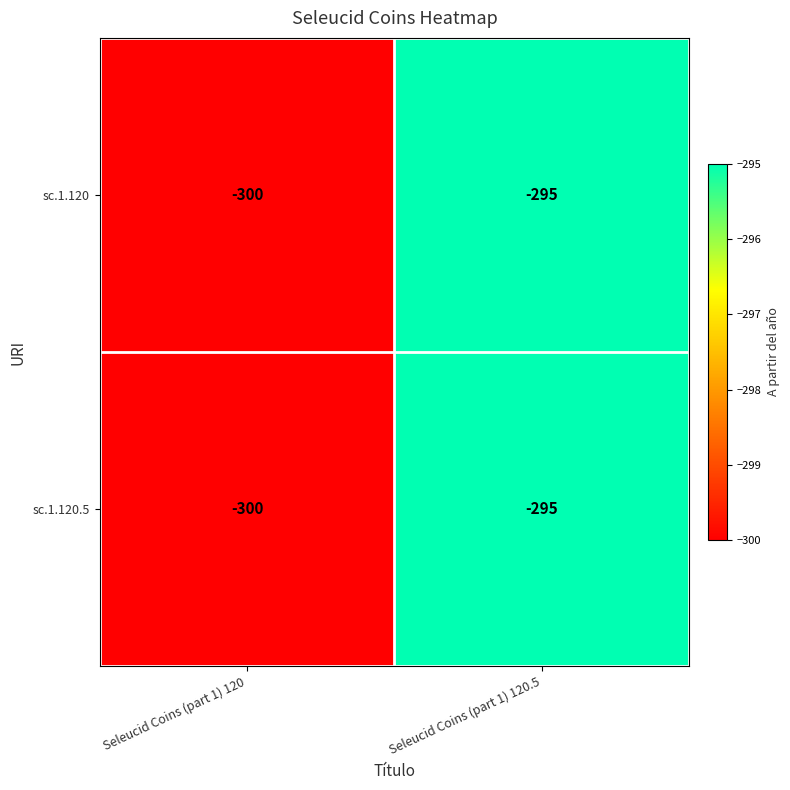

Read the sc.1.120.5 value at Seleucid Coins (part 1) 120.

-300